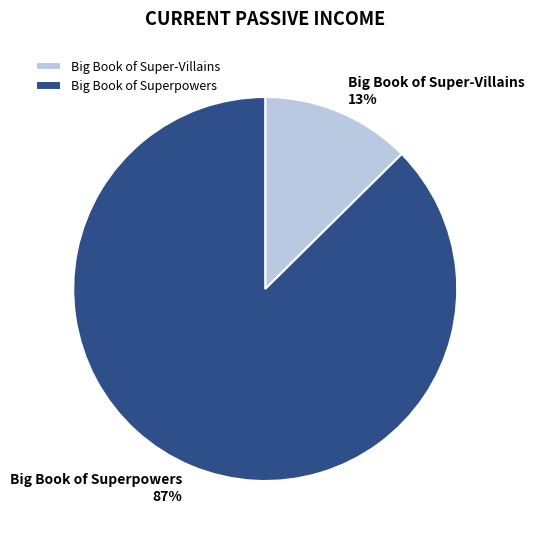

Count the number of slices in the pie.

2